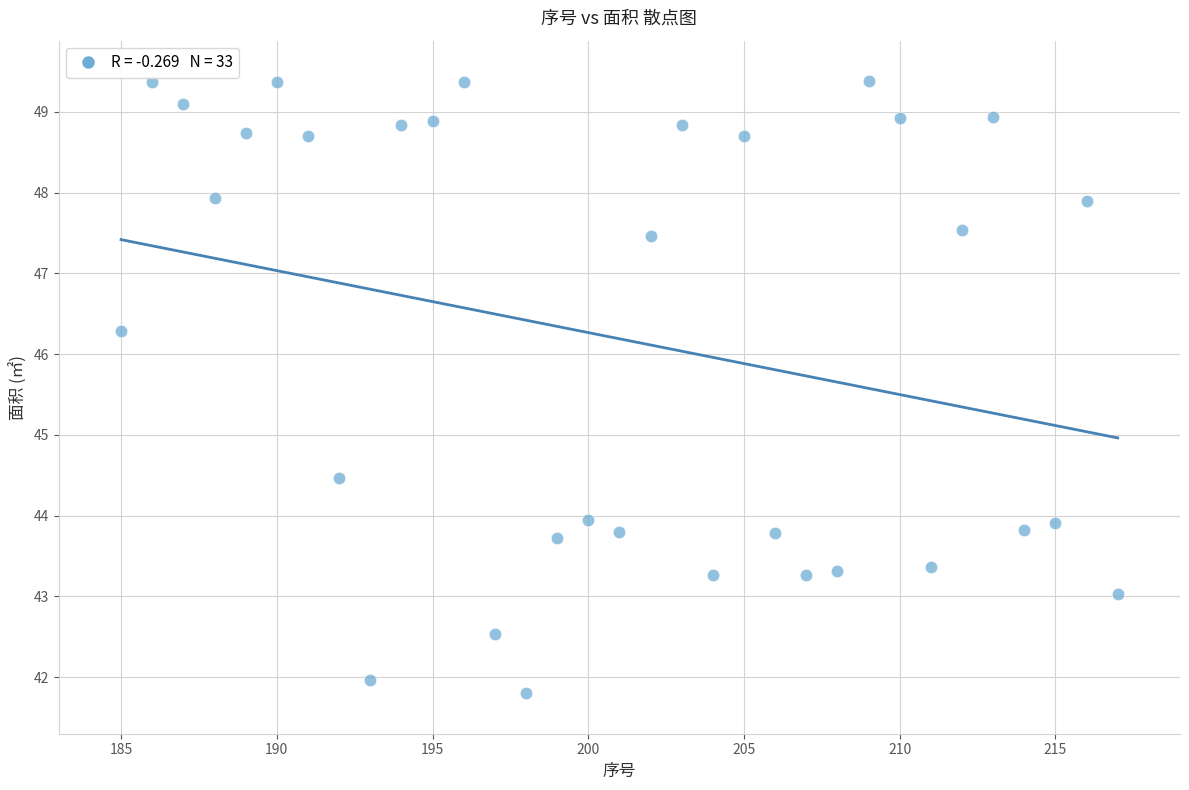

What is the range of X values (max minus min)?

32.0